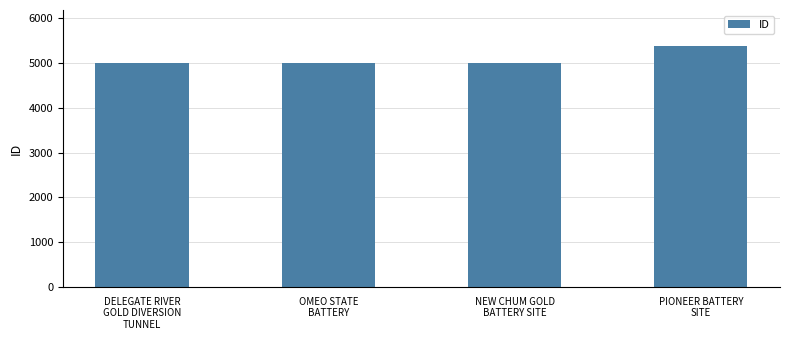

Is it true that the value at NEW CHUM GOLD
BATTERY SITE is 4994?

True